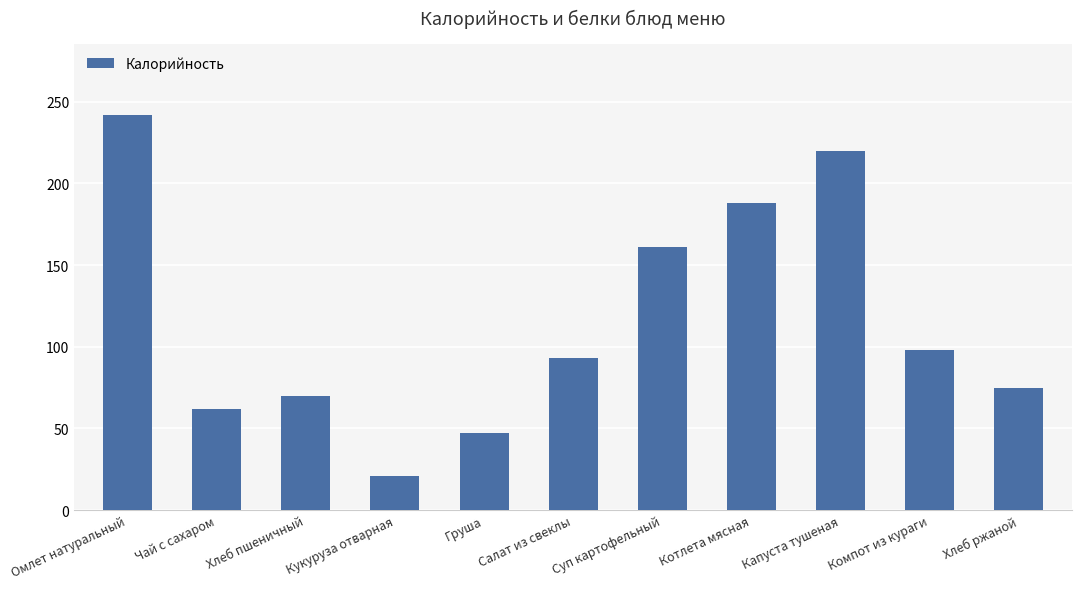

How many series are shown in this chart?

1